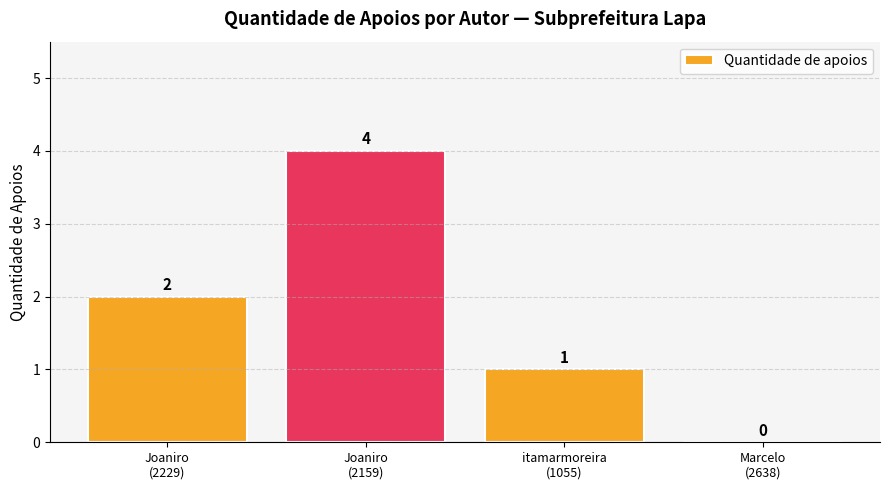

Reading left to right, what are all the values shown in this chart?

2	4	1	0